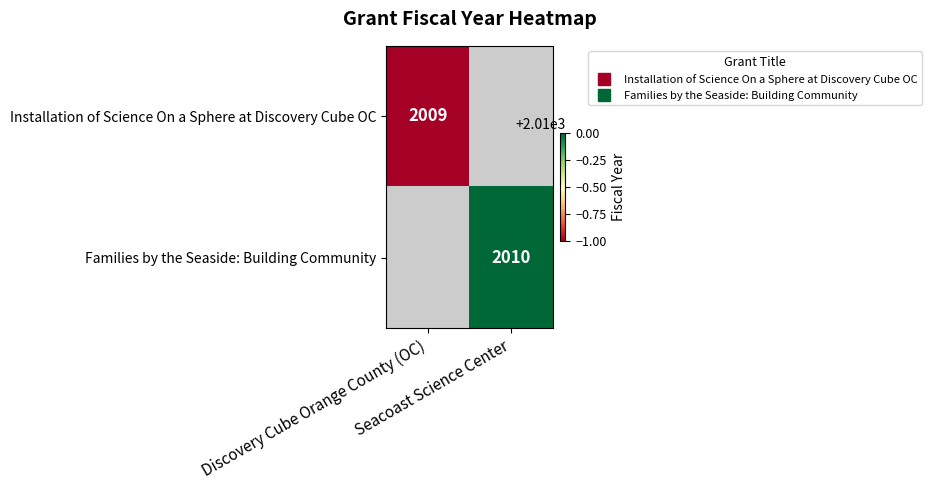

Which has a higher value, Discovery Cube Orange County (OC) or Seacoast Science Center?

Seacoast Science Center